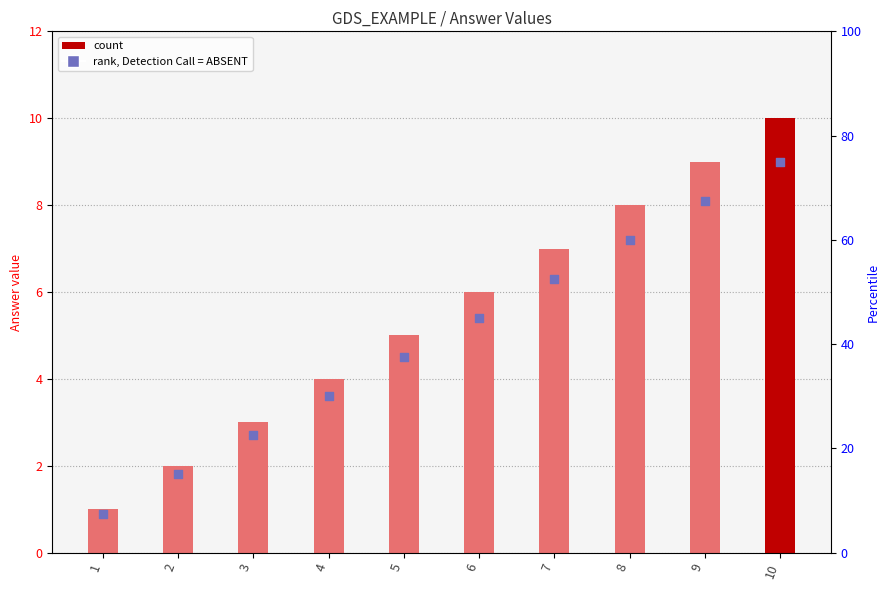

What is the total value across all series at 9?

76.5